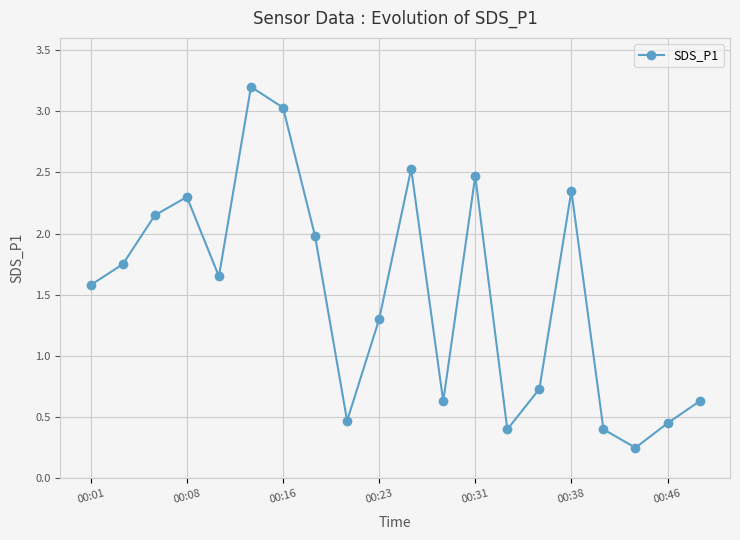

What is the maximum value shown in the chart?

3.2